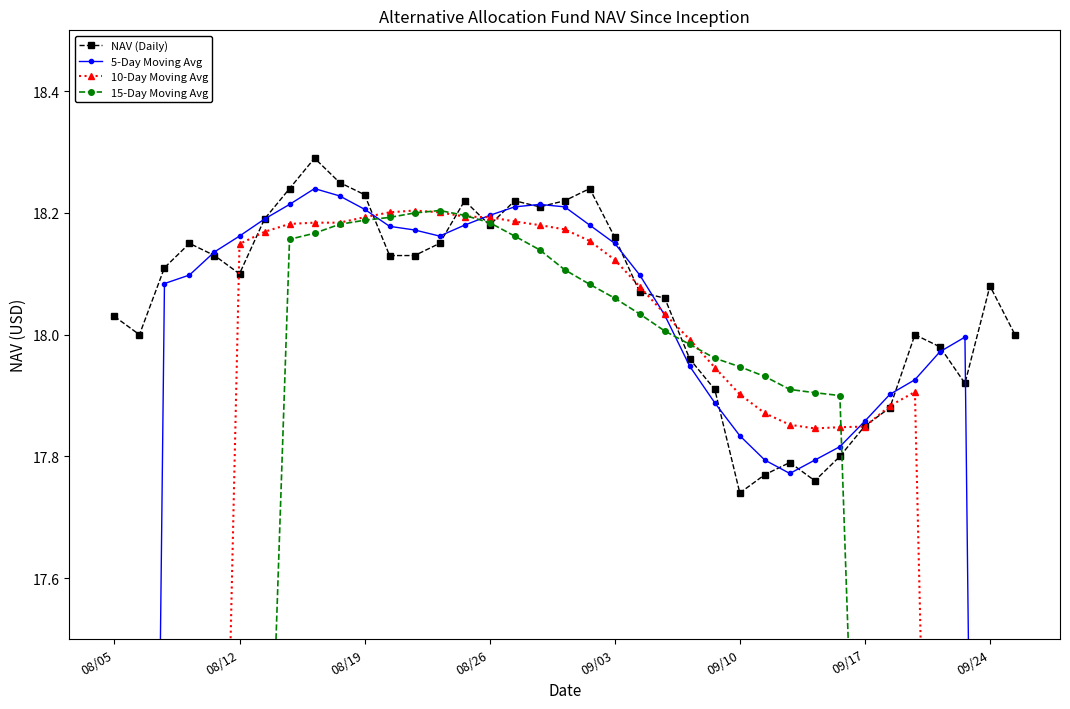

True or false: 15-Day Moving Avg and 5-Day Moving Avg cross at least once.

True